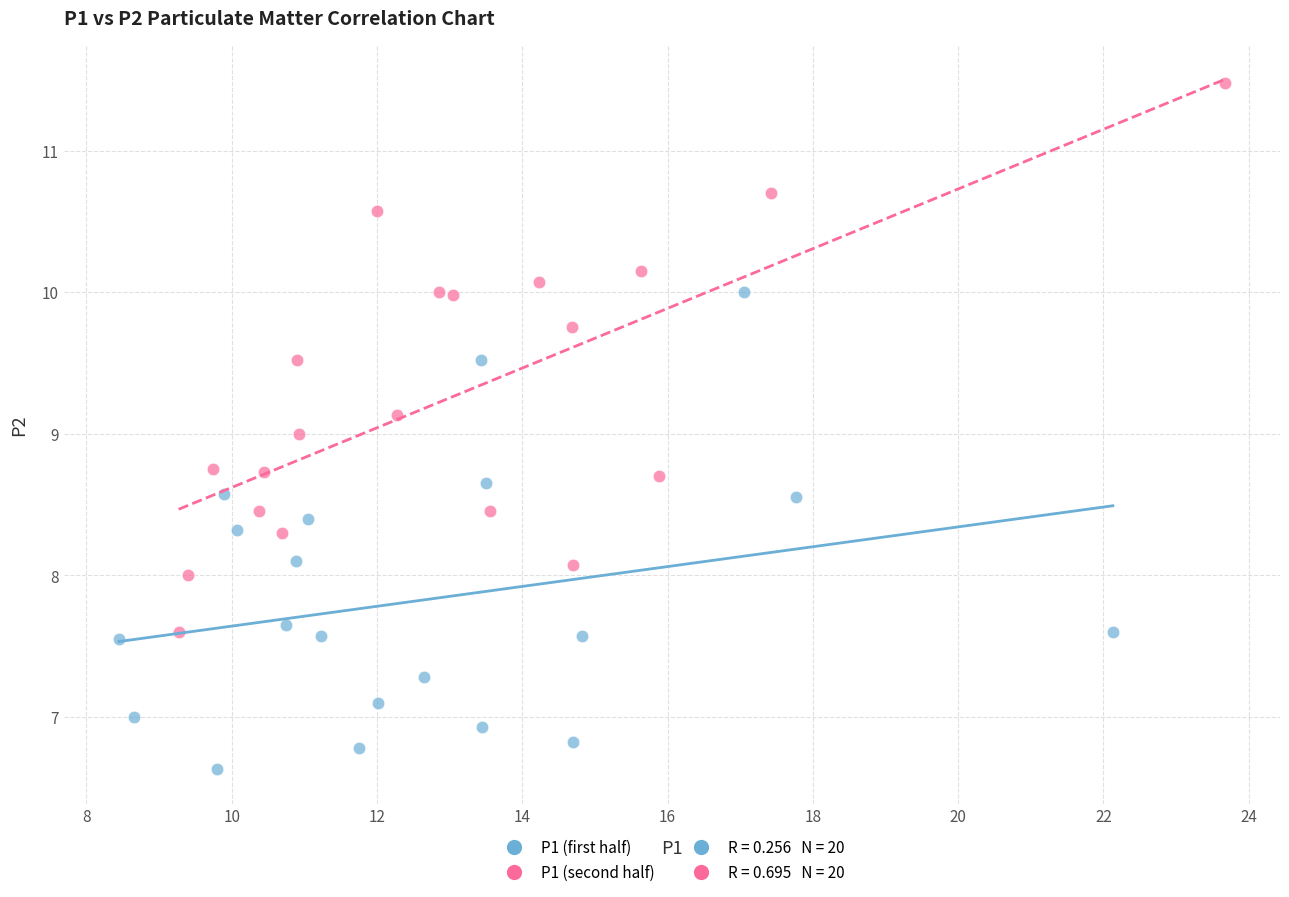

Which series contains the highest Y value?

P1 (second half)